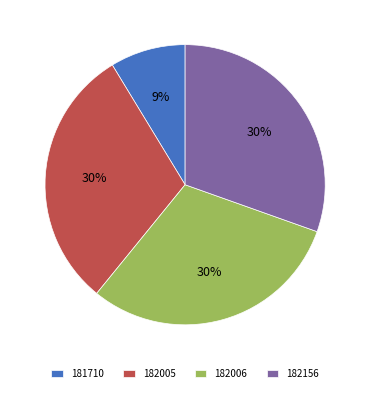

Is there a majority slice in this chart?

No